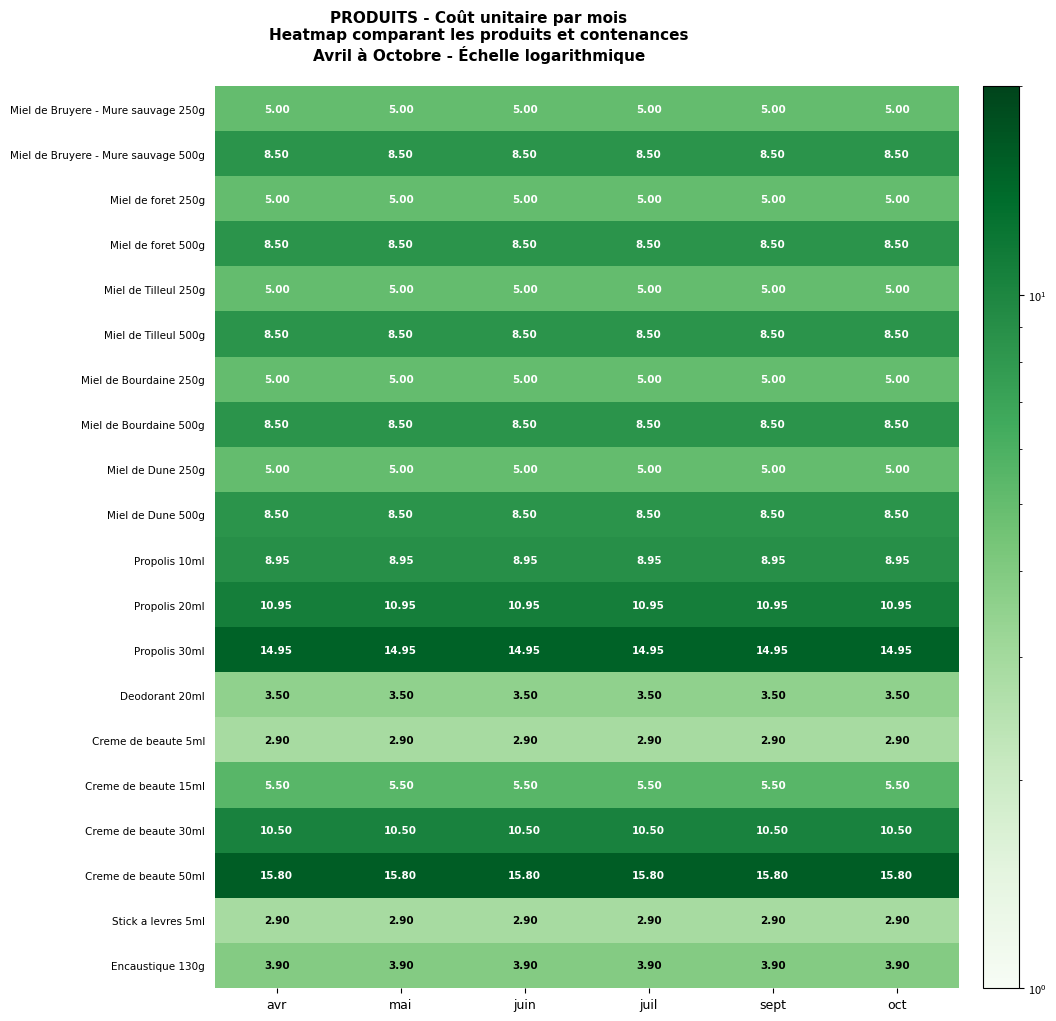

Is the value of Miel de Tilleul 500g at juin greater than the value of Miel de Dune 250g at juil?

Yes